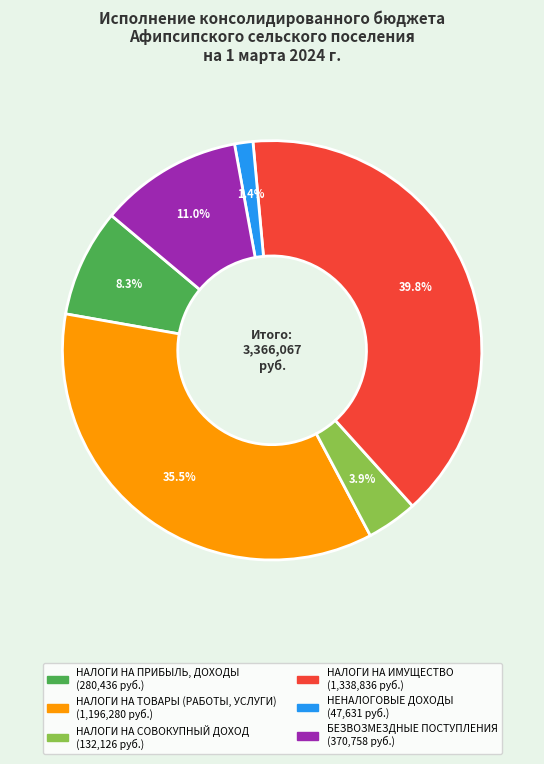

The НЕНАЛОГОВЫЕ ДОХОДЫ slice represents 1% of the pie. True or false?

True